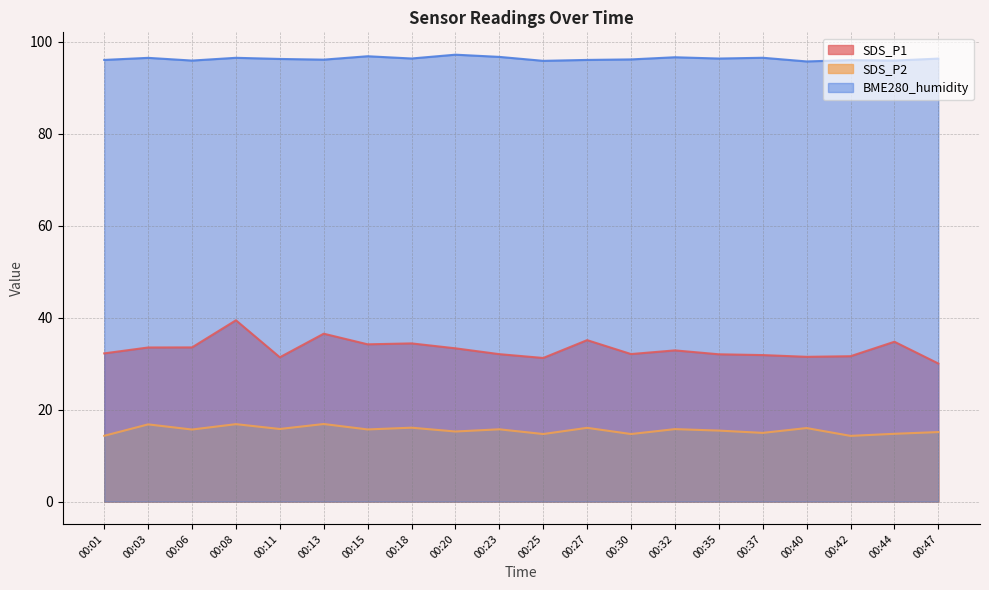

Which series has the largest range (max minus min)?

SDS_P1